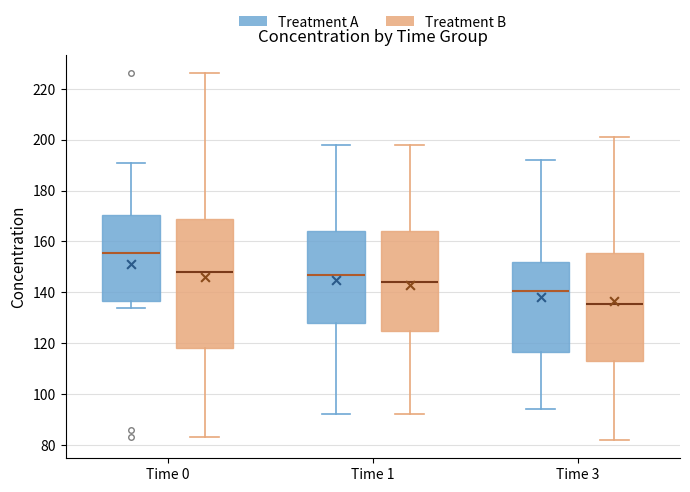

Reading left to right, read every box against the y-axis: the position of its median line, the range the box covers, and the ends of its whiskers. The values are not printed on the chart, so give them approximately, as read against the axis.

Time 0 (Treatment A): median 156, box 136 to 170, whiskers 134 to 192
Time 0 (Treatment B): median 148, box 118 to 170, whiskers 84 to 226
Time 1 (Treatment A): median 148, box 128 to 164, whiskers 92 to 198
Time 1 (Treatment B): median 144, box 124 to 164, whiskers 92 to 198
Time 3 (Treatment A): median 140, box 116 to 152, whiskers 94 to 192
Time 3 (Treatment B): median 136, box 114 to 156, whiskers 82 to 202